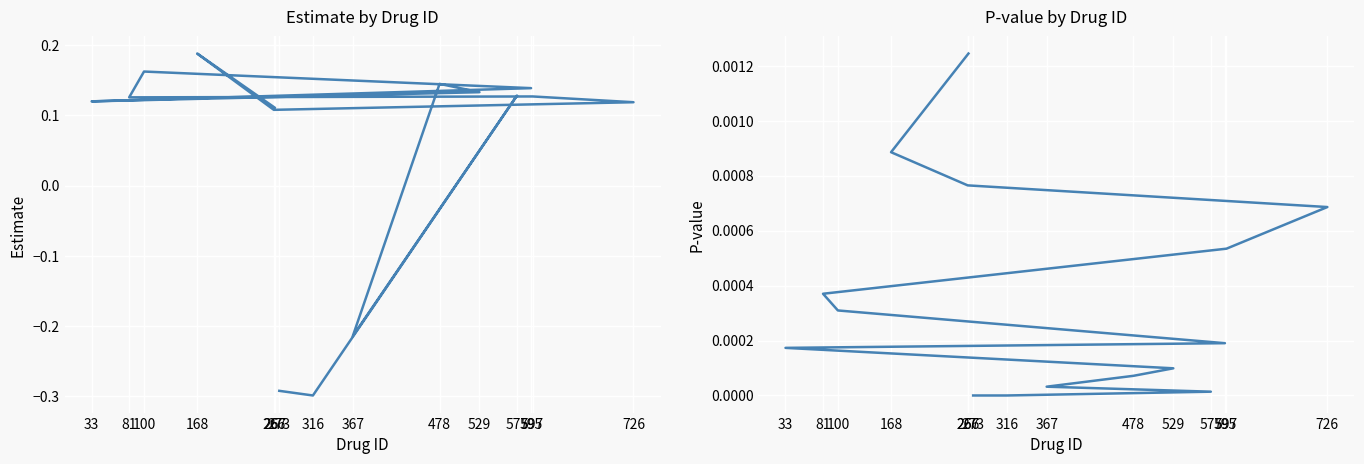

What position from the left is 316?

2